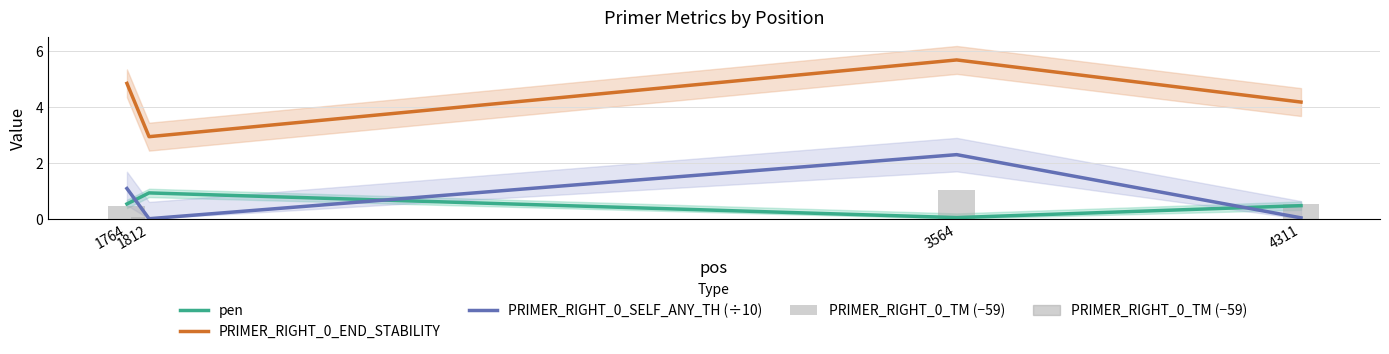

Reading left to right, what are all the values shown in this chart?

pen: 0.5	0.9	0.0	0.5
PRIMER_RIGHT_0_END_STABILITY: 4.8	2.9	5.7	4.2
PRIMER_RIGHT_0_SELF_ANY_TH (÷10): 1.1	0.0	2.3	0.0
PRIMER_RIGHT_0_TM (−59): 0.5	0.1	1.0	0.5